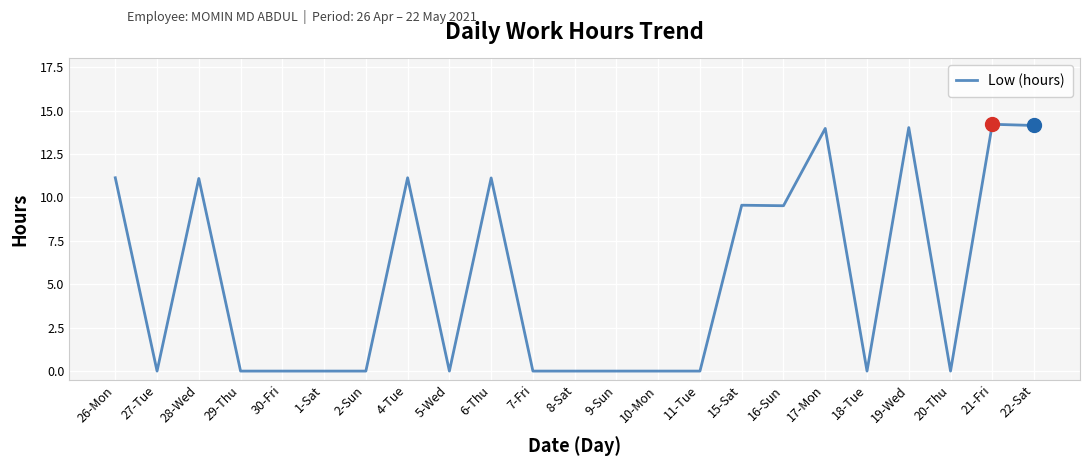

How many lines are shown in the chart?

1